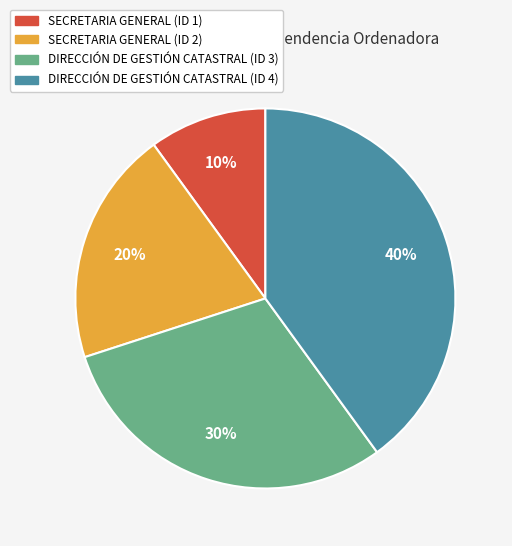

Rank the categories by value from highest to lowest.

DIRECCIÓN DE GESTIÓN CATASTRAL (ID 4), DIRECCIÓN DE GESTIÓN CATASTRAL (ID 3), SECRETARIA GENERAL (ID 2), SECRETARIA GENERAL (ID 1)